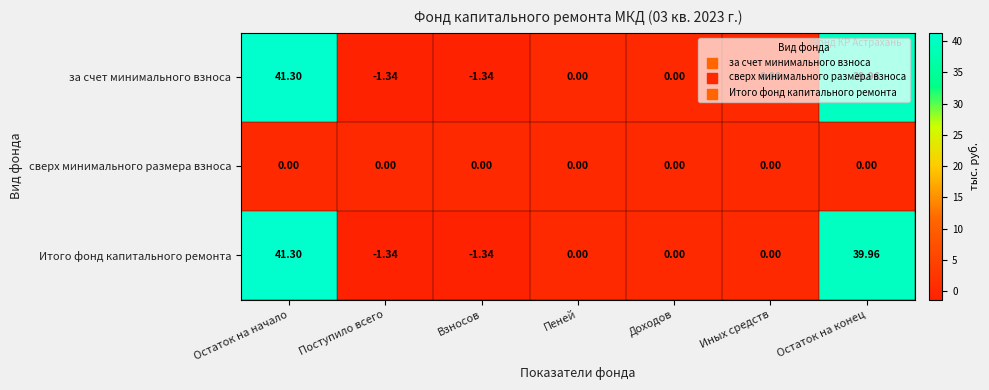

Where does the за счет минимального взноса series first go above 0?

Остаток на начало